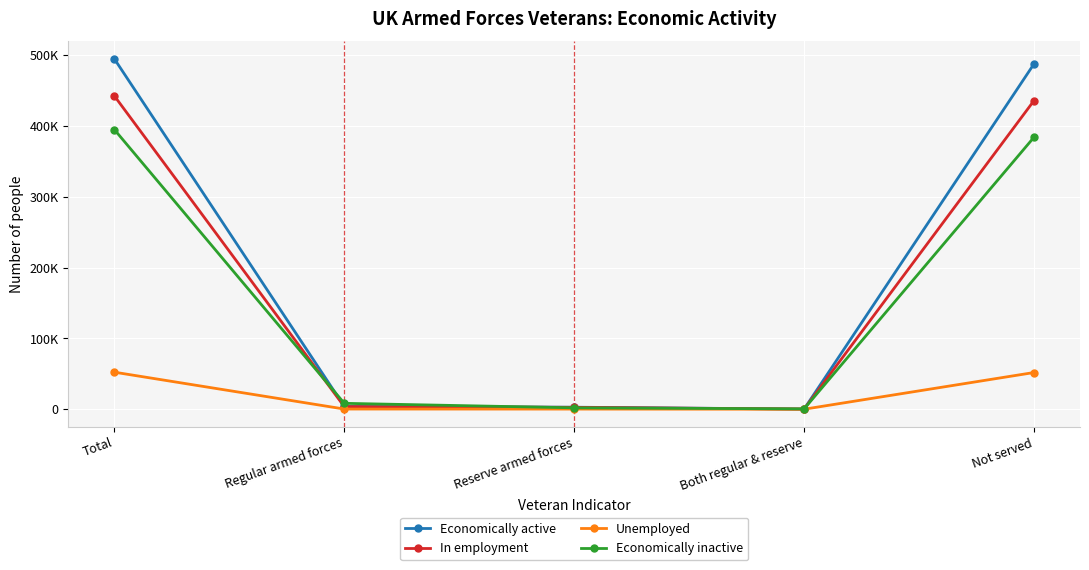

Where is In employment nearest to the value 221311?

Not served